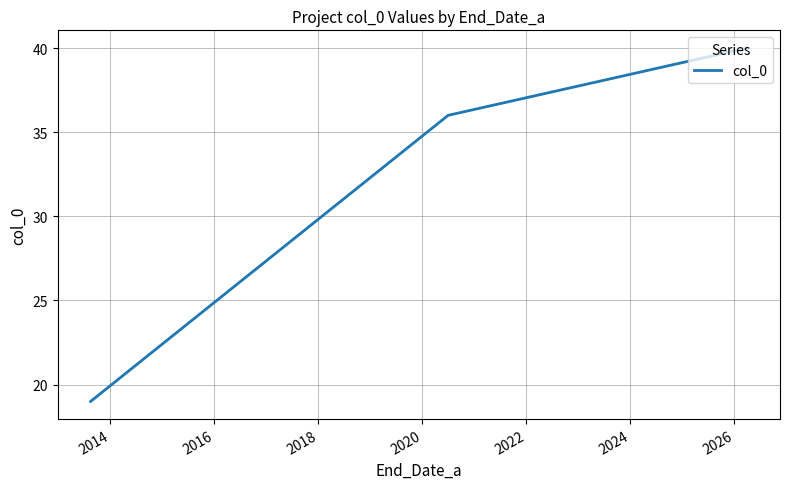

How many lines are shown in the chart?

1